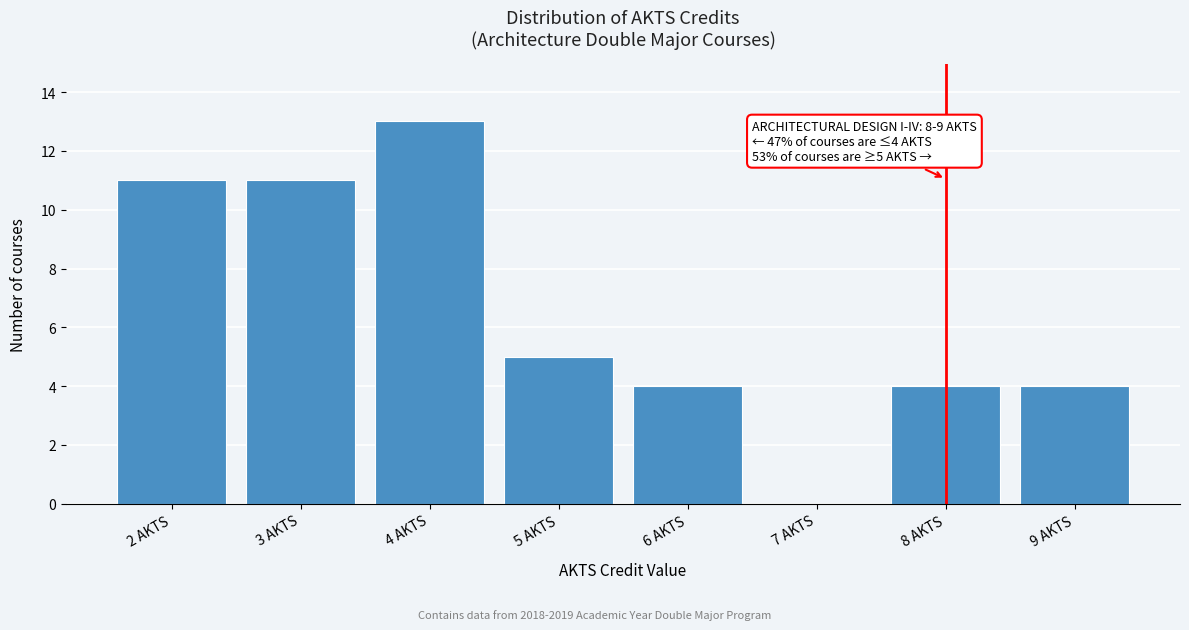

Reading left to right, what are all the values shown in this chart?

2 AKTS=11	3 AKTS=11	4 AKTS=13	5 AKTS=5	6 AKTS=4	7 AKTS=0	8 AKTS=4	9 AKTS=4